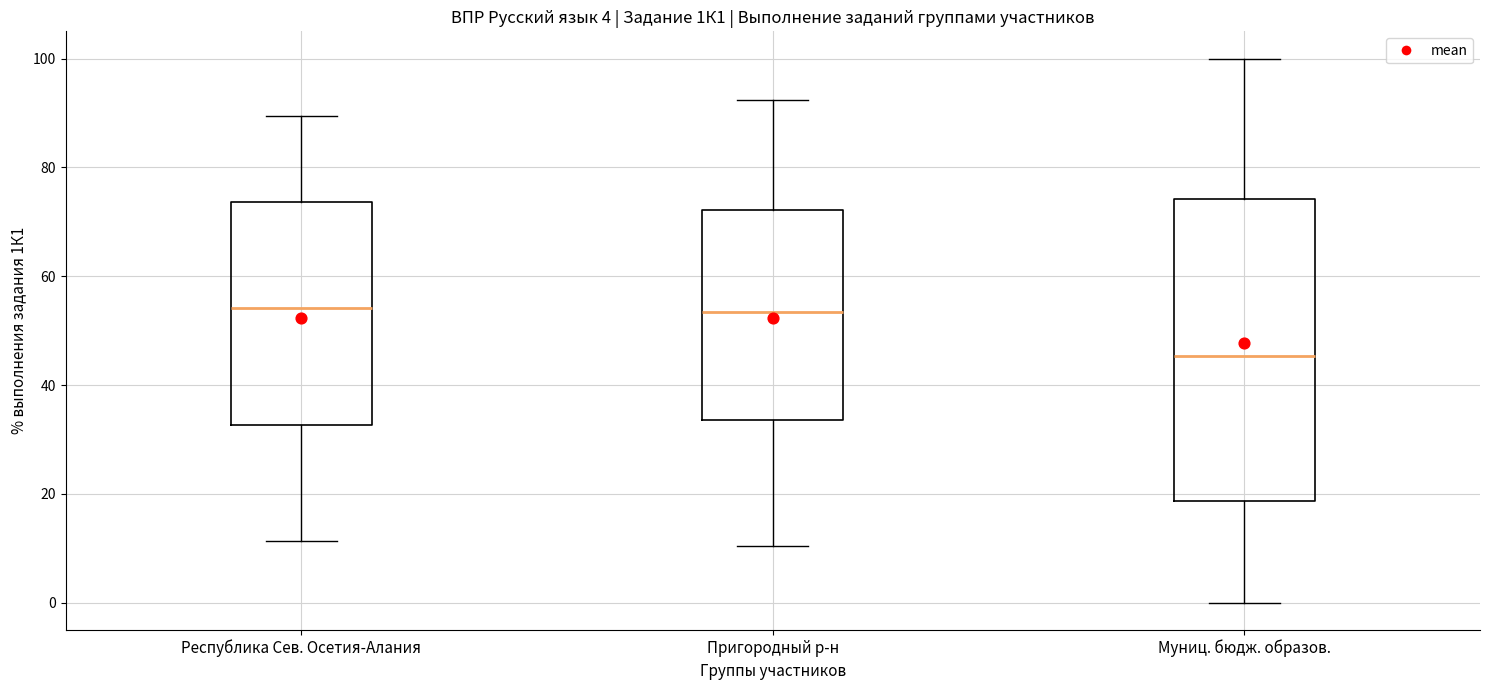

Which box's median line is the lowest?

Муниц. бюдж. образов.